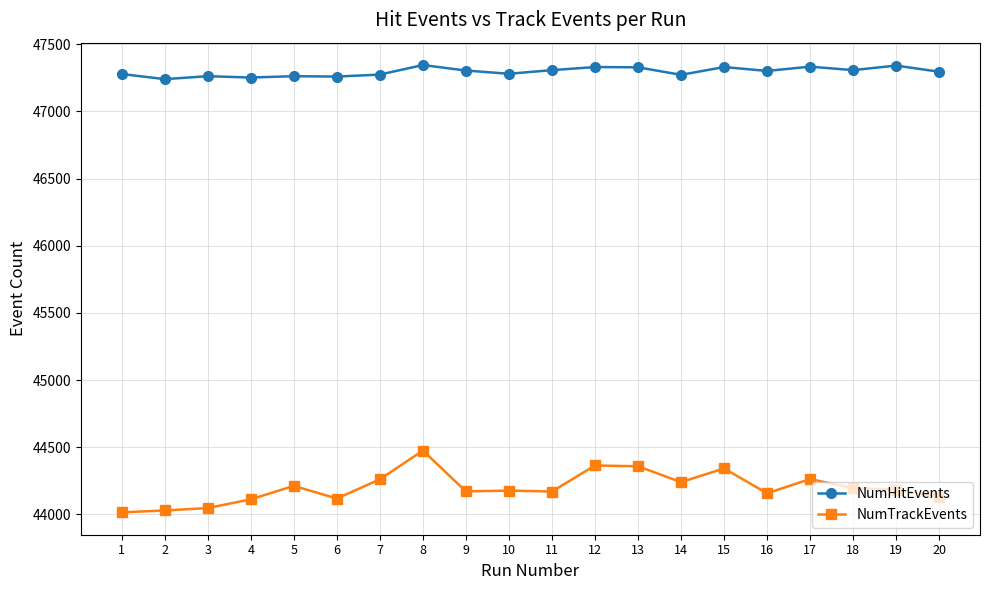

What is the minimum value for NumTrackEvents?

44015